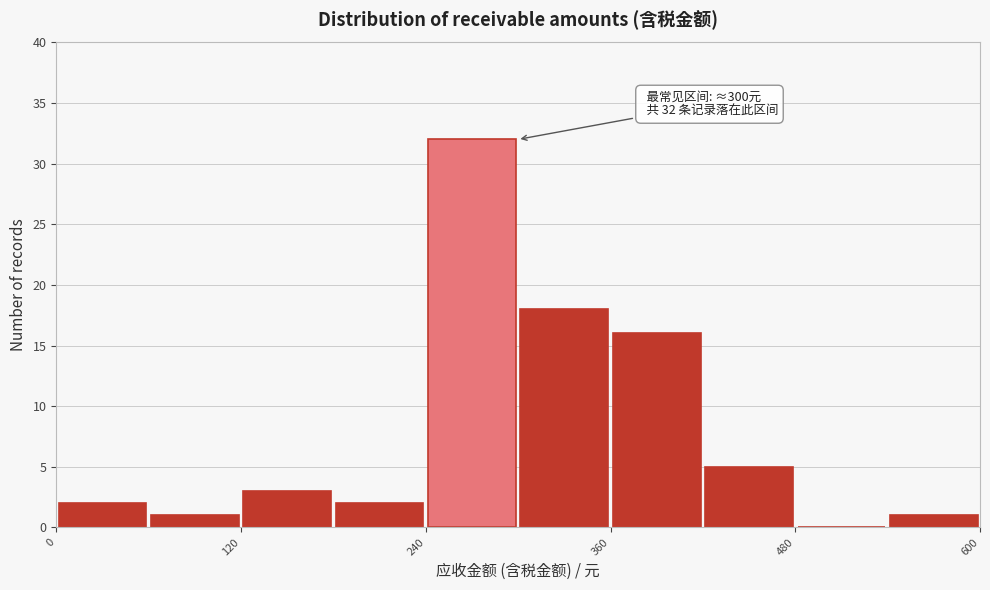

Read against the x-axis, roughly where is the centre of the tallest bar?

280